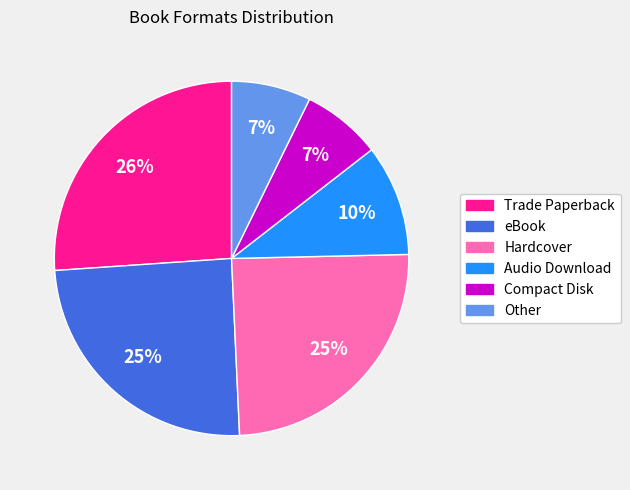

To the nearest percent, what is the combined percentage of Audio Download and Compact Disk?

17%